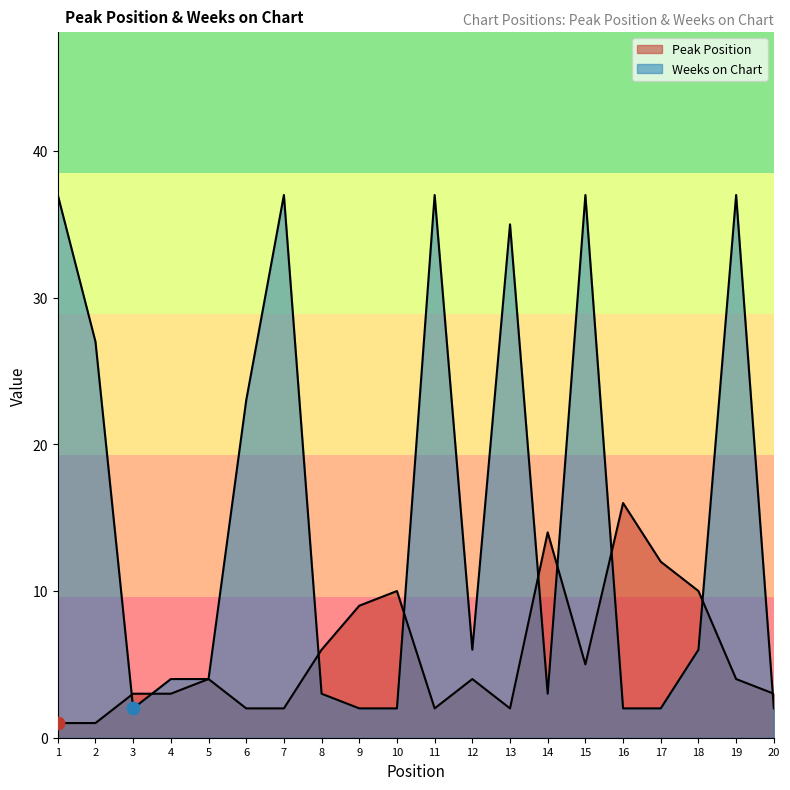

At which category is the sum across all series the highest?

15